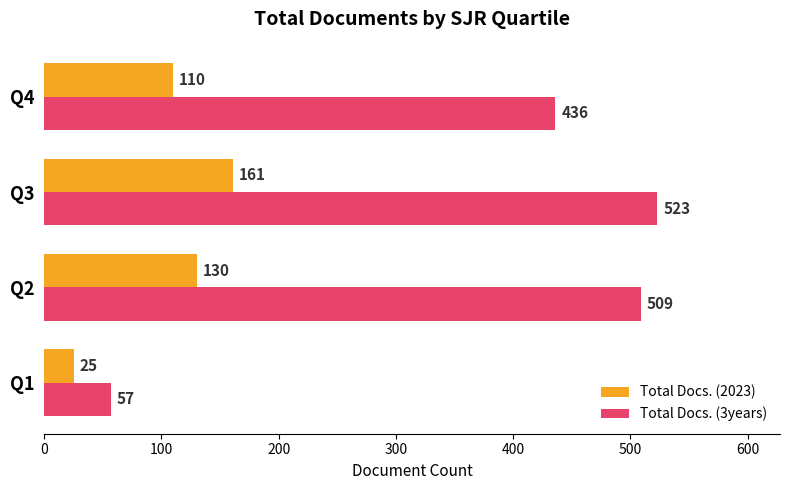

What is the lowest value of the Total Docs. (3years) series?

57